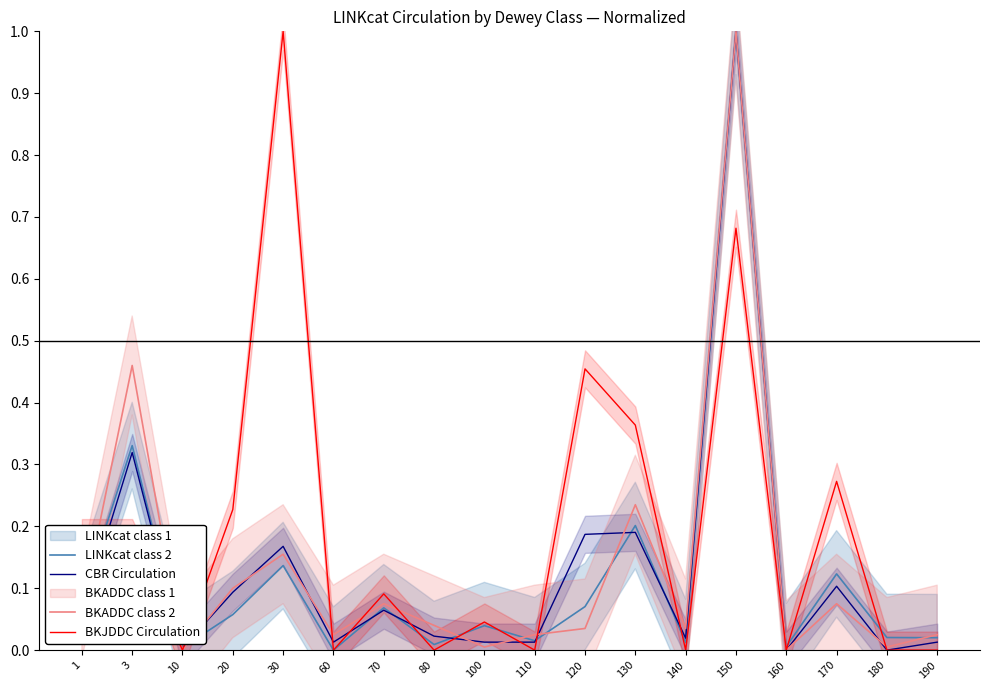

What is the total value across all series at 120?

0.7